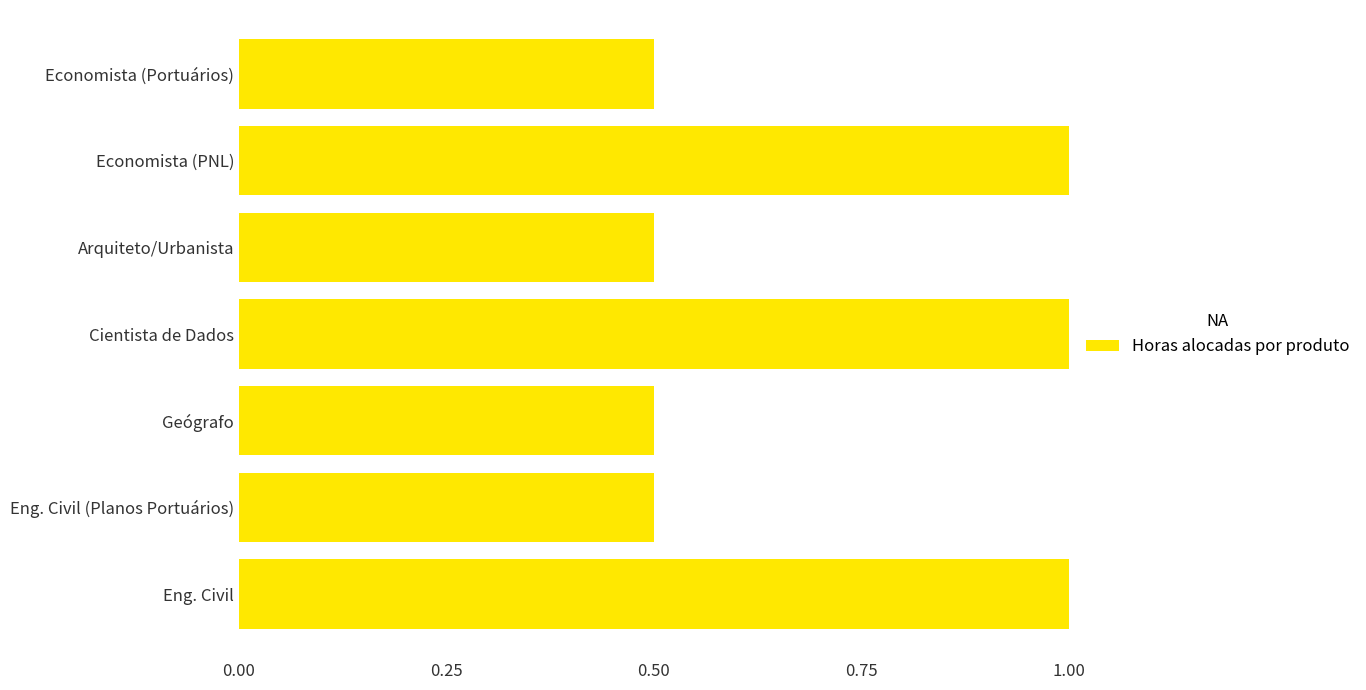

Which has a higher value, Economista (PNL) or Economista (Portuários)?

Economista (PNL)